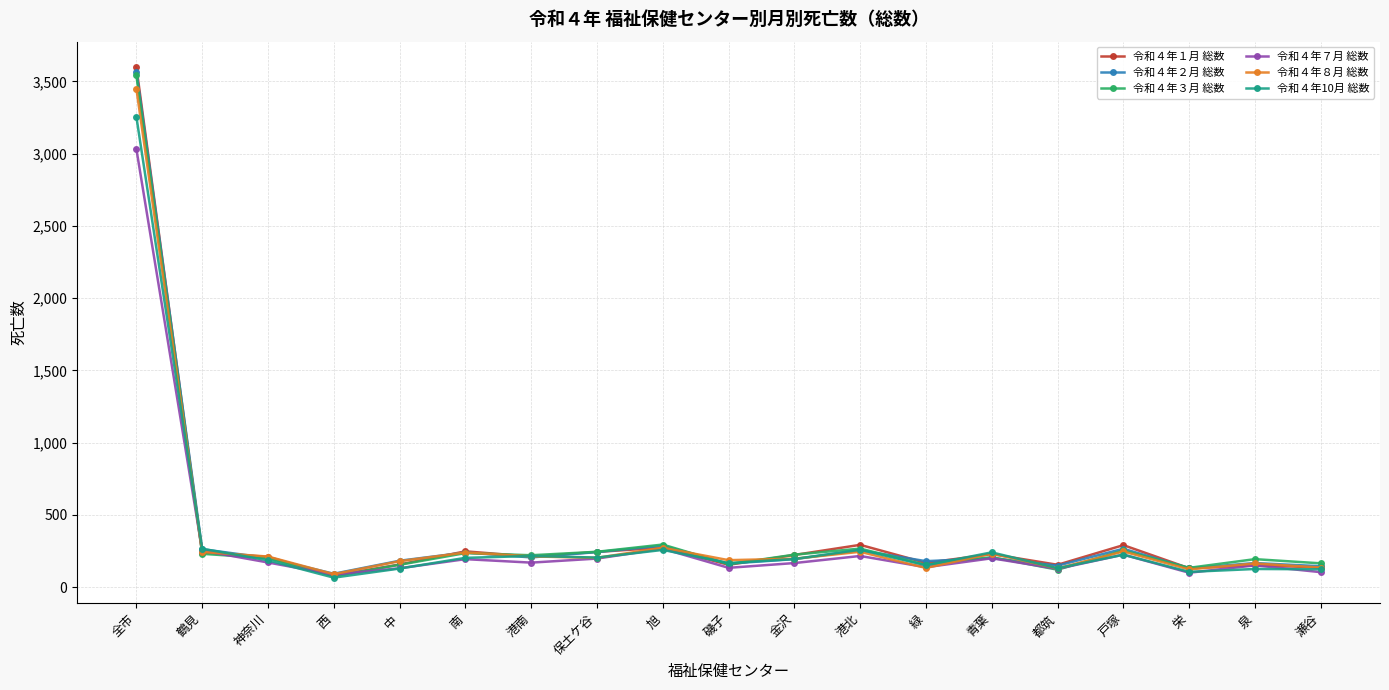

Which series has the largest range (max minus min)?

令和４年１月 総数